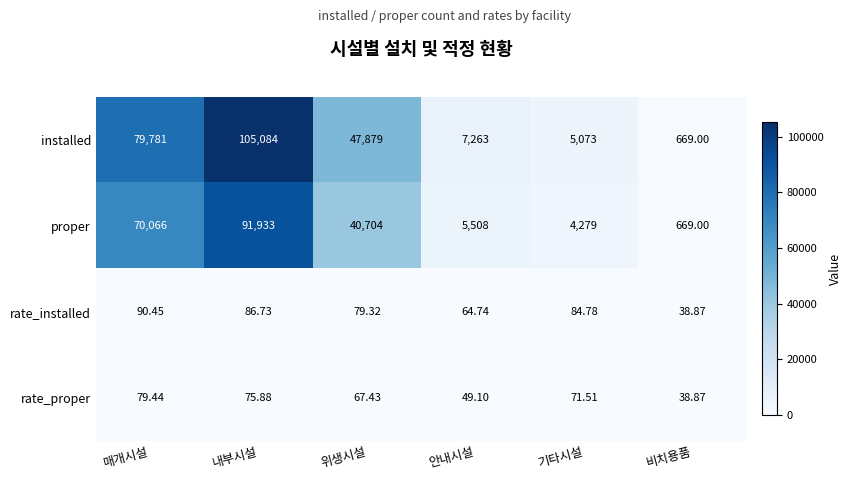

Where does the proper series first go above 40704?

매개시설